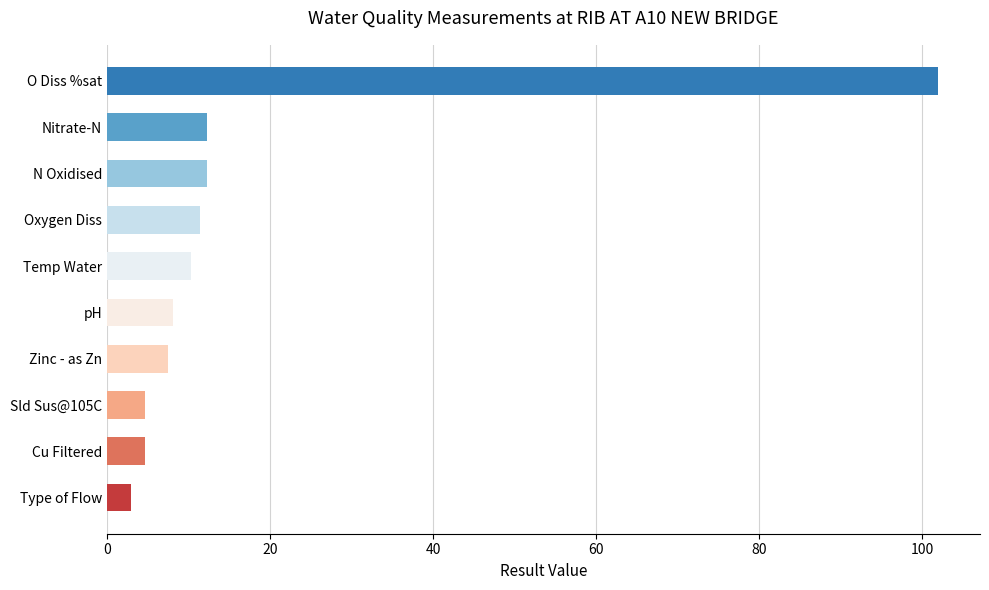

Reading top to bottom, list all the values displayed in this chart.

O Diss %sat=102.0	Nitrate-N=12.3	N Oxidised=12.3	Oxygen Diss=11.4	Temp Water=10.3	pH=8.1	Zinc - as Zn=7.5	Sld Sus@105C=4.7	Cu Filtered=4.7	Type of Flow=3.0